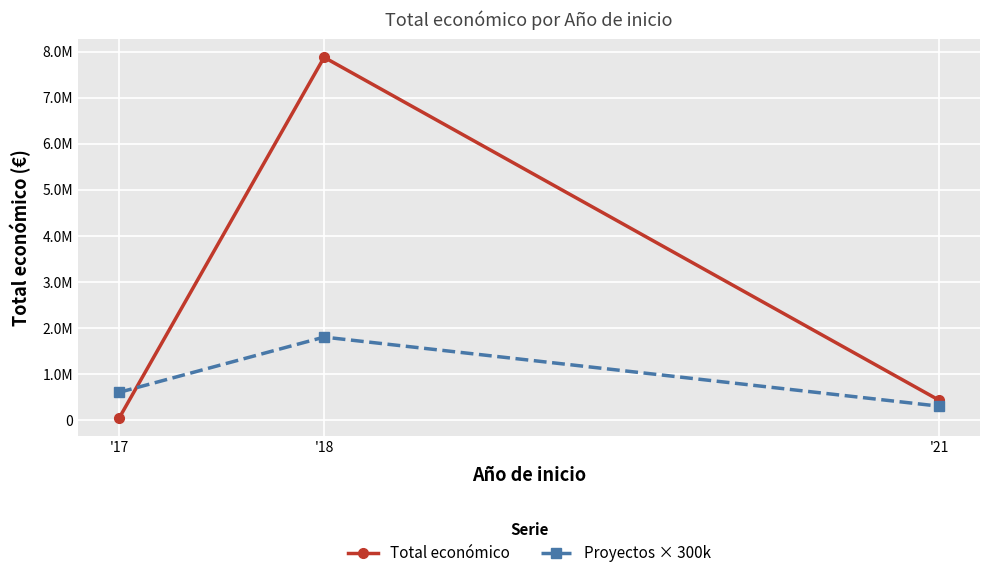

Reading right to left, what are all the values shown in this chart?

Total económico: '21=430411	'18=7874800	'17=42072
Proyectos × 300k: '21=300000	'18=1800000	'17=600000